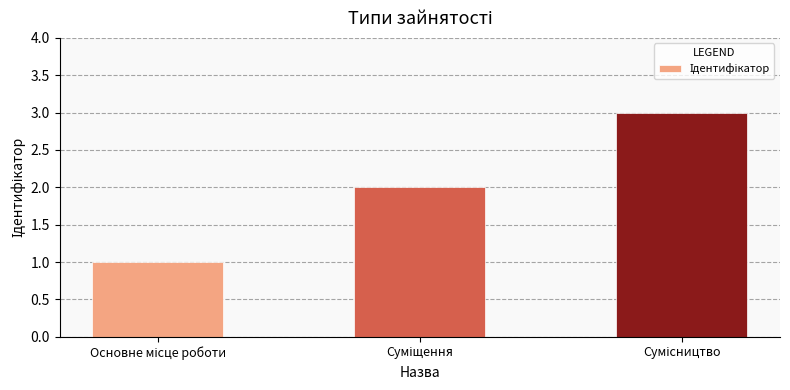

What is the difference between the maximum and second lowest values?

1